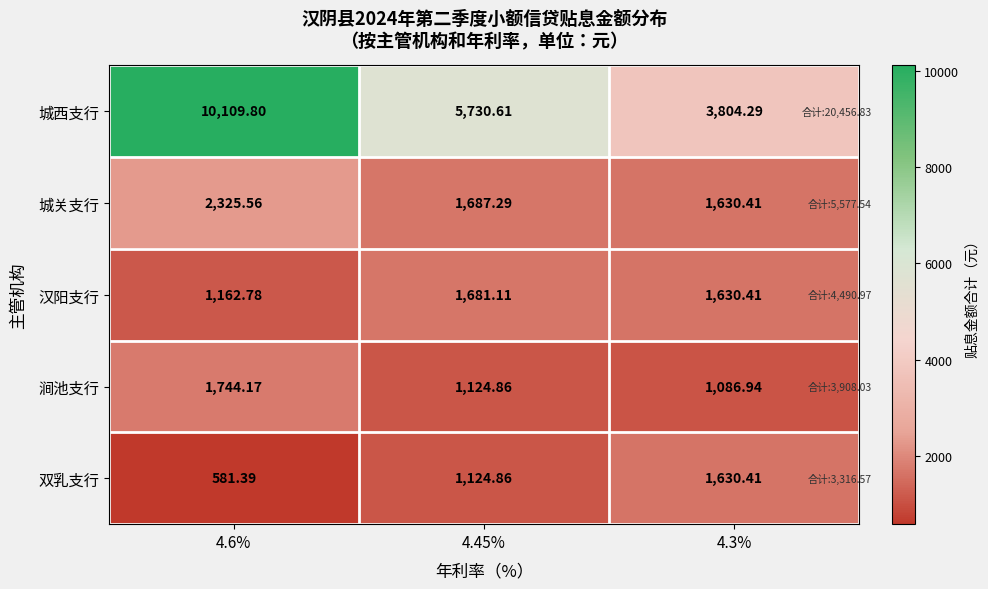

What is the difference between the highest and lowest values at 4.6%?

9528.4